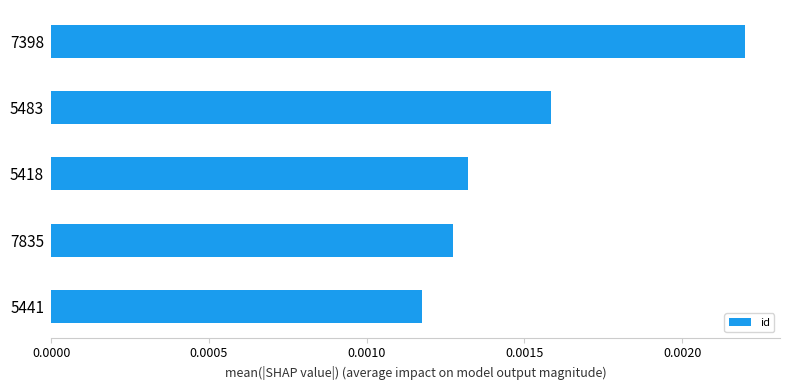

Between 5418 and 5441, which is larger?

5418